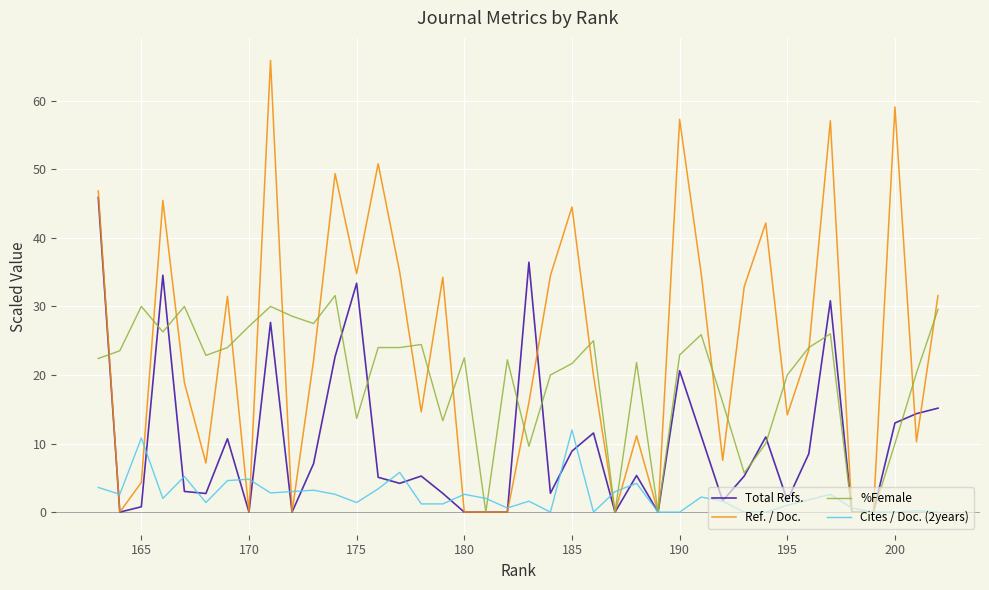

How many values in the Total Refs. series exceed 5?

22